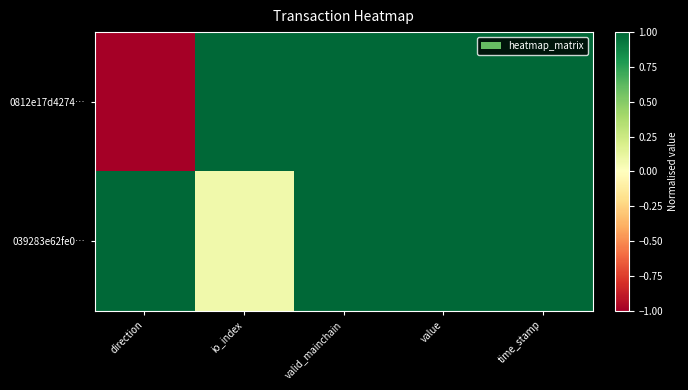

Reading left to right, what are all the values shown in this chart?

0812e17d4274…: direction=-1.0	io_index=1.0	valid_mainchain=1.0	value=1.0	time_stamp=1.0
039283e62fe0…: direction=1.0	io_index=0.1	valid_mainchain=1.0	value=1.0	time_stamp=1.0